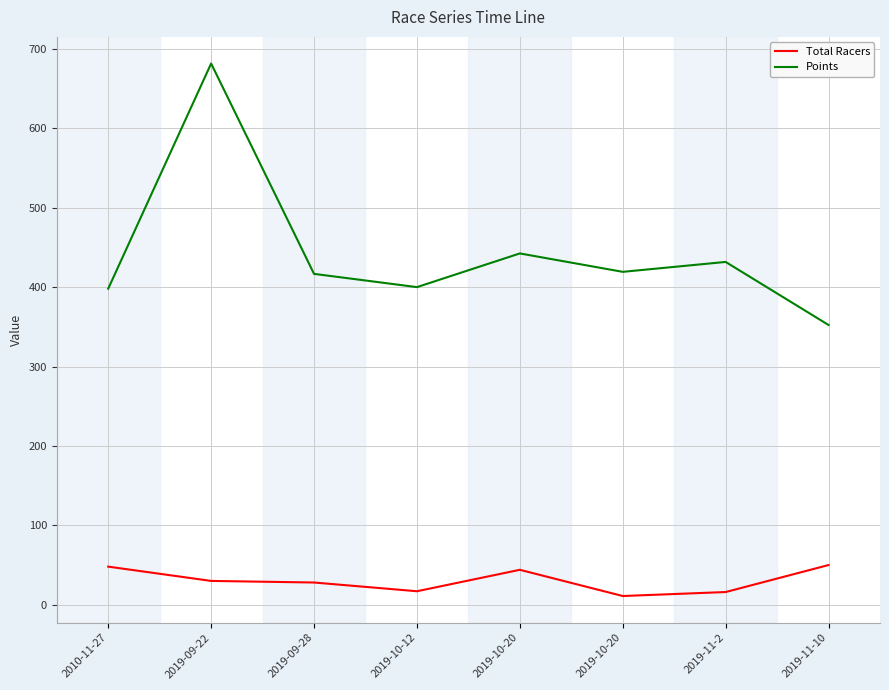

At which category is the sum across all series the highest?

2019-09-22